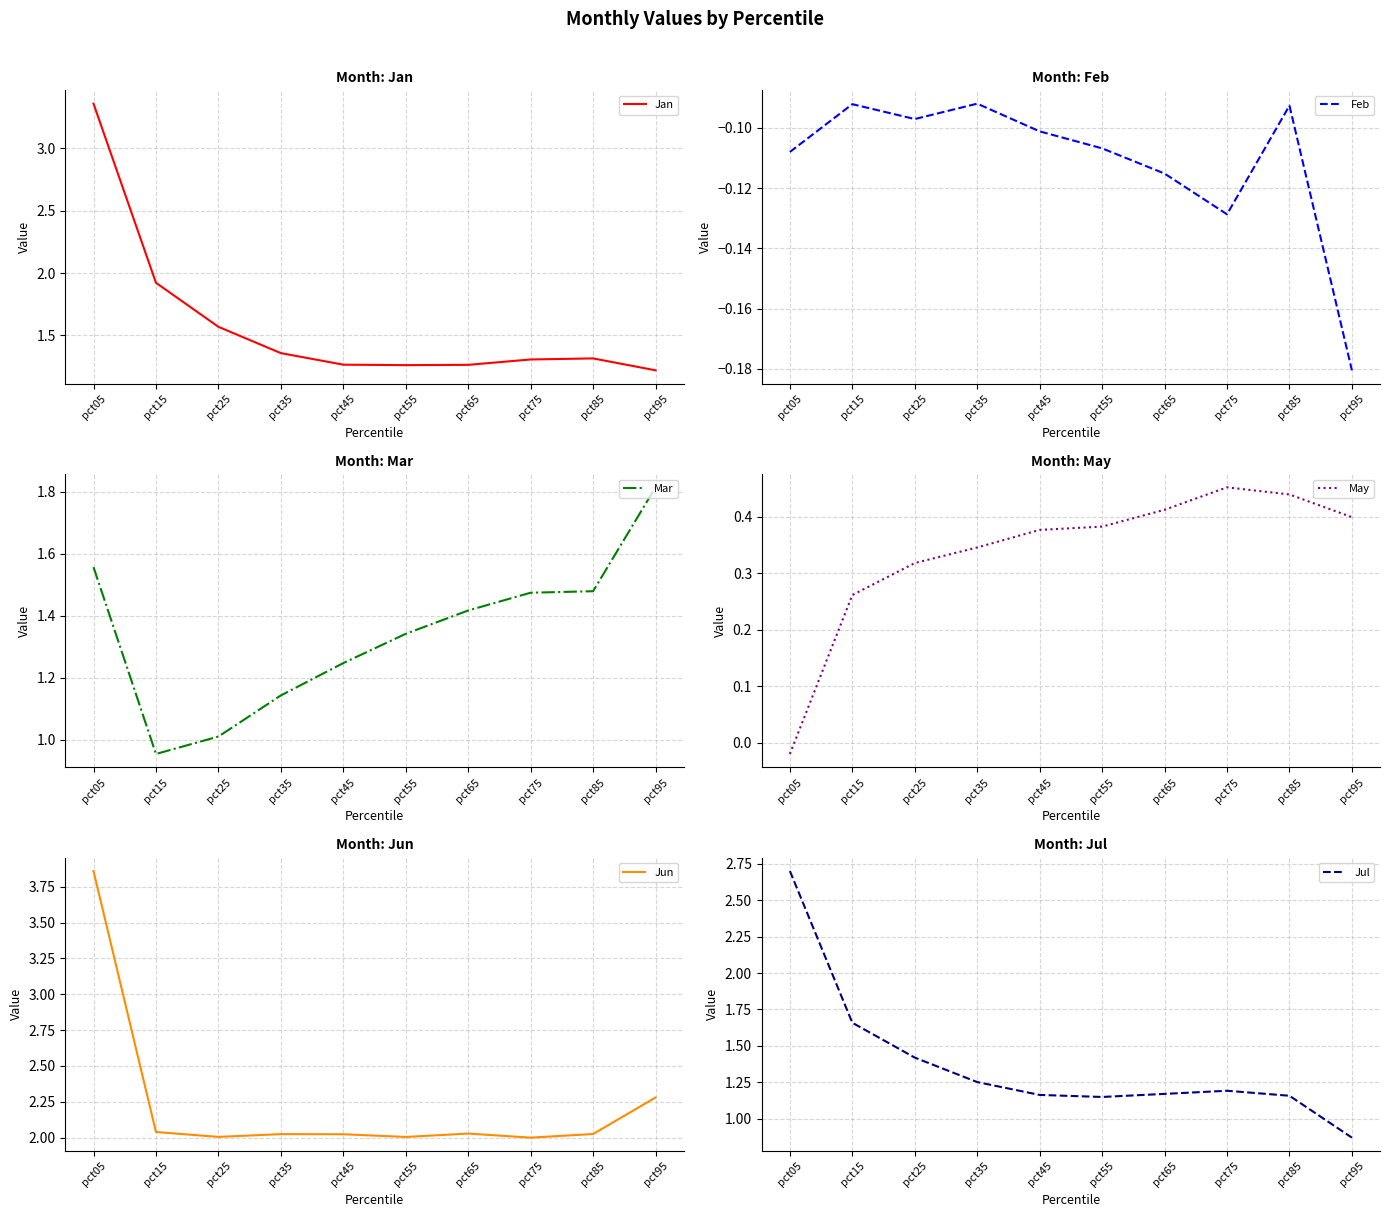

How many intersections are there between Jul and Mar?

1